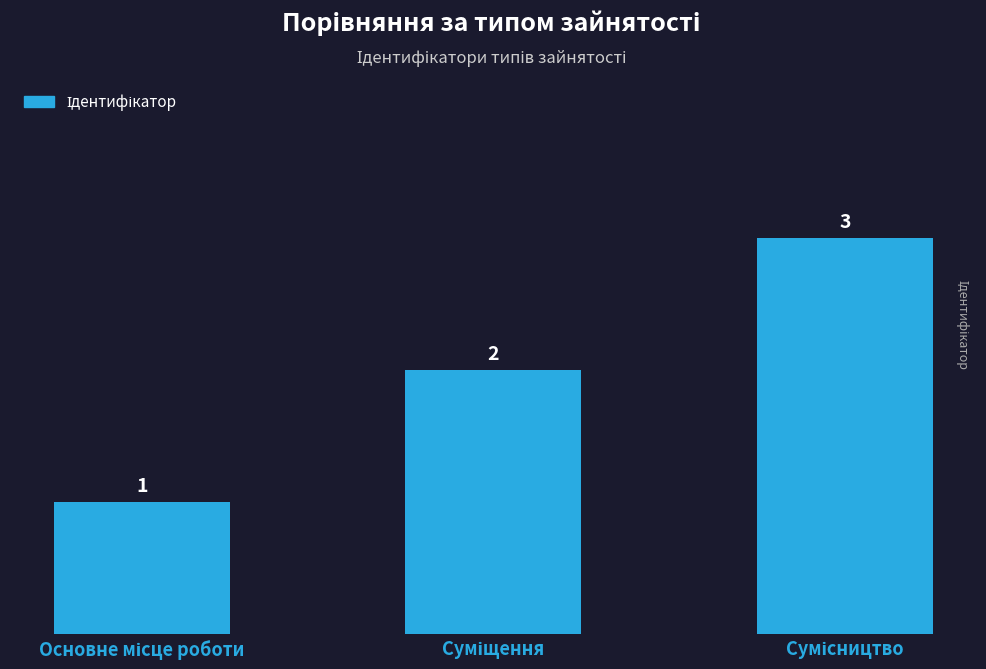

What is the greatest value displayed?

3